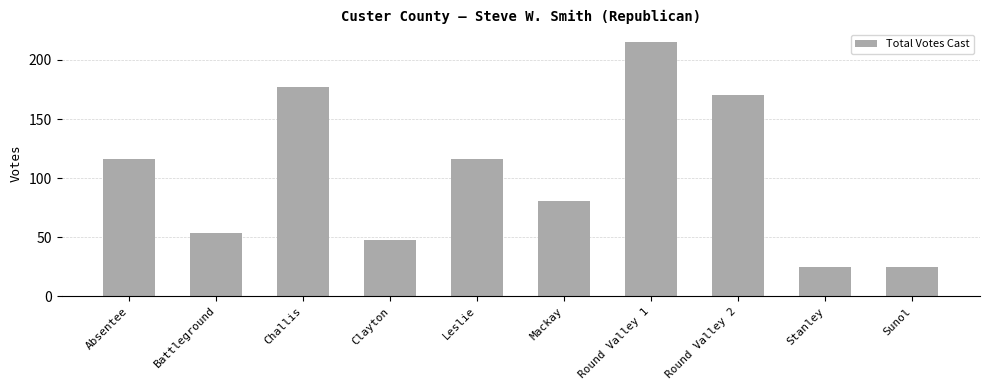

How many bars are there in total?

10